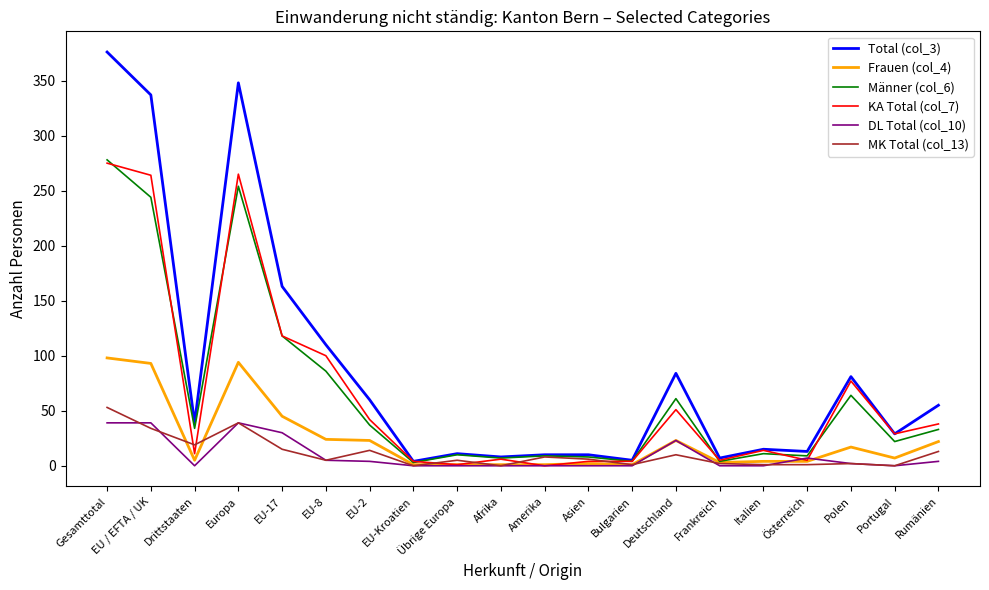

Where is the first local maximum for Männer (col_6)?

Europa